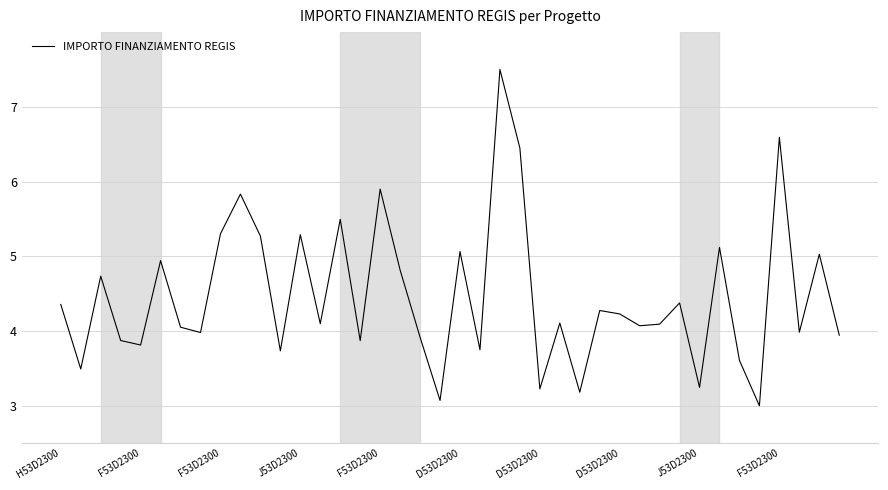

What is the greatest value displayed?

7.5